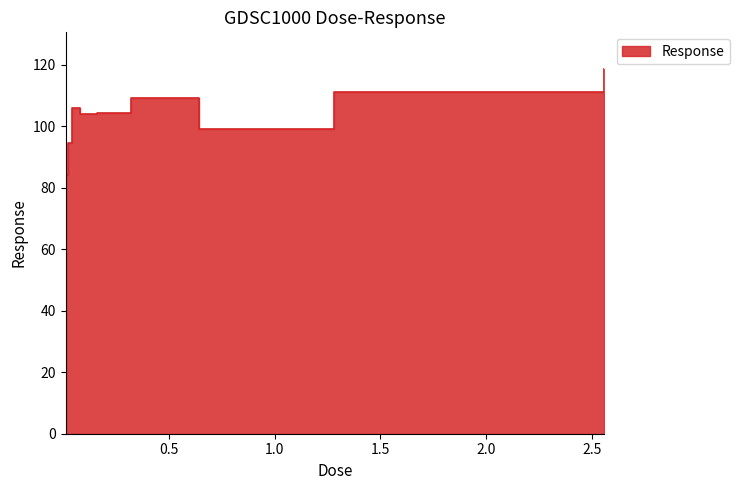

The chart shows a value of 118.7 at 2.56. True or false?

True